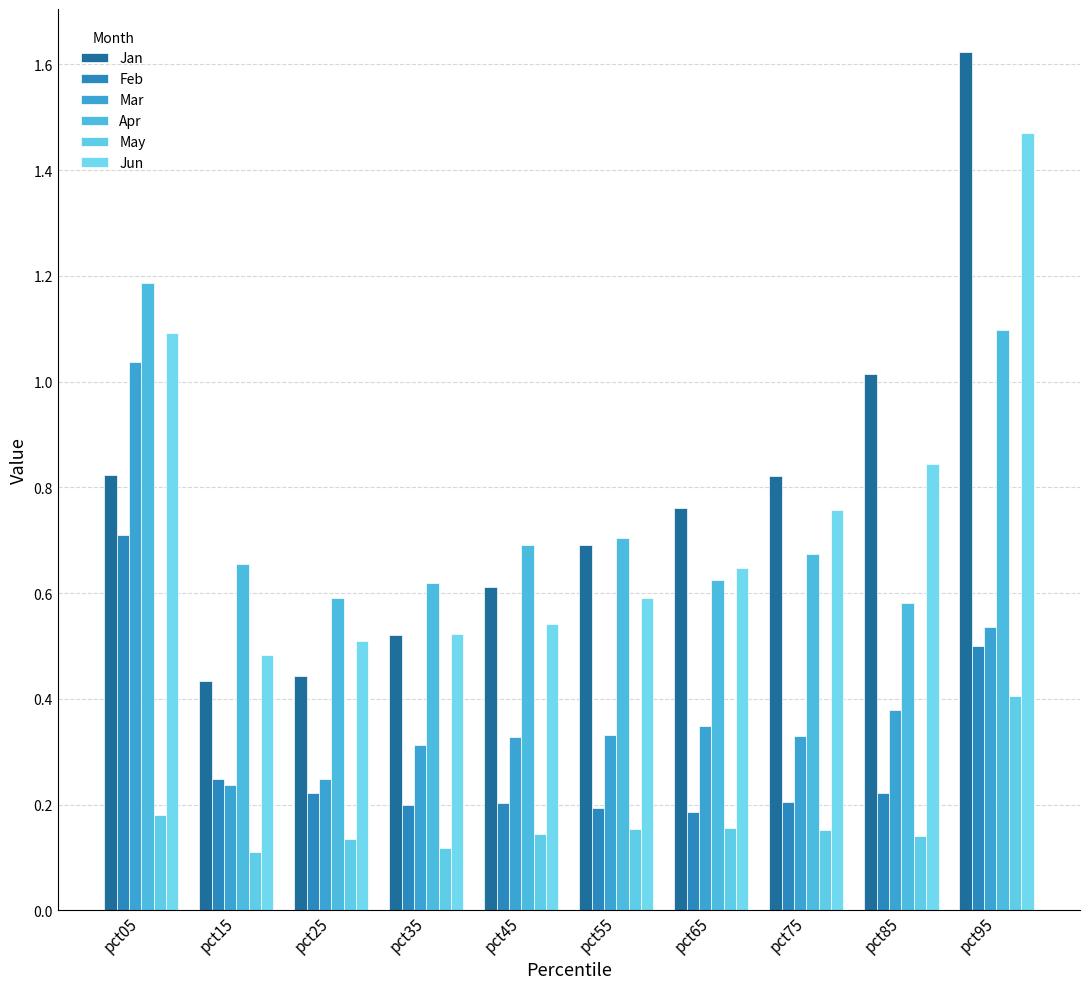

What is the total value across all series at pct55?

2.7